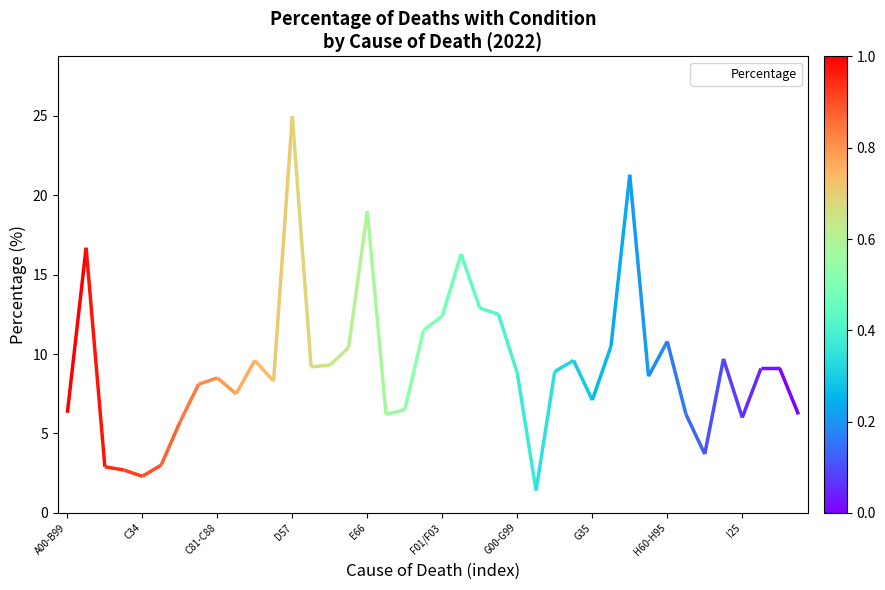

How many lines are shown in the chart?

1